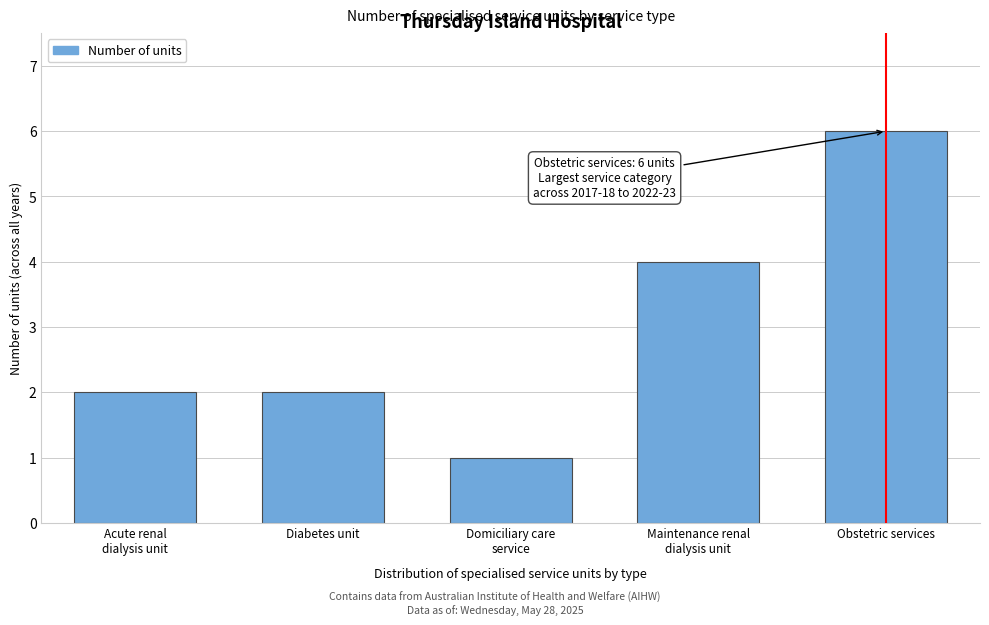

Reading left to right, what are all the values shown in this chart?

2	2	1	4	6